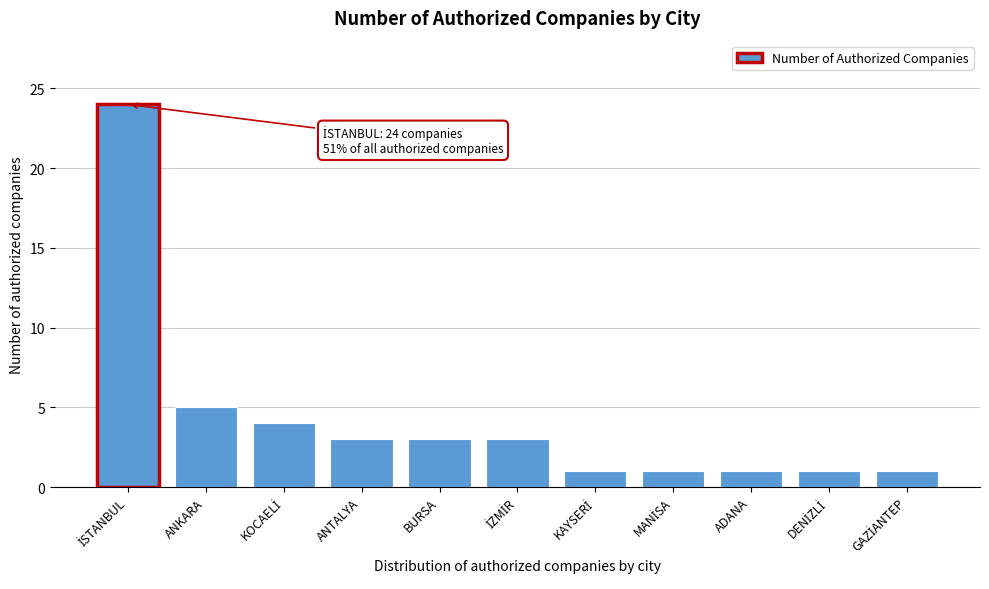

Reading right to left, list all the values displayed in this chart.

1	1	1	1	1	3	3	3	4	5	24